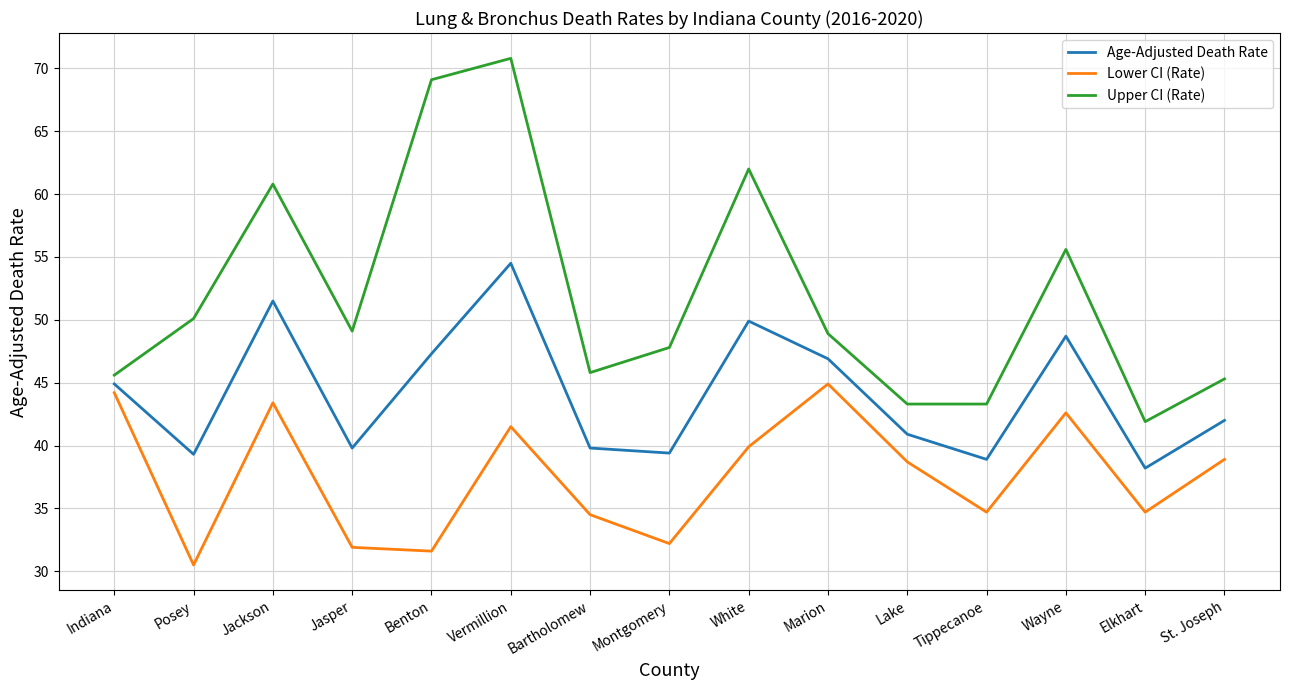

Where does the Upper CI (Rate) series first go above 48?

Posey